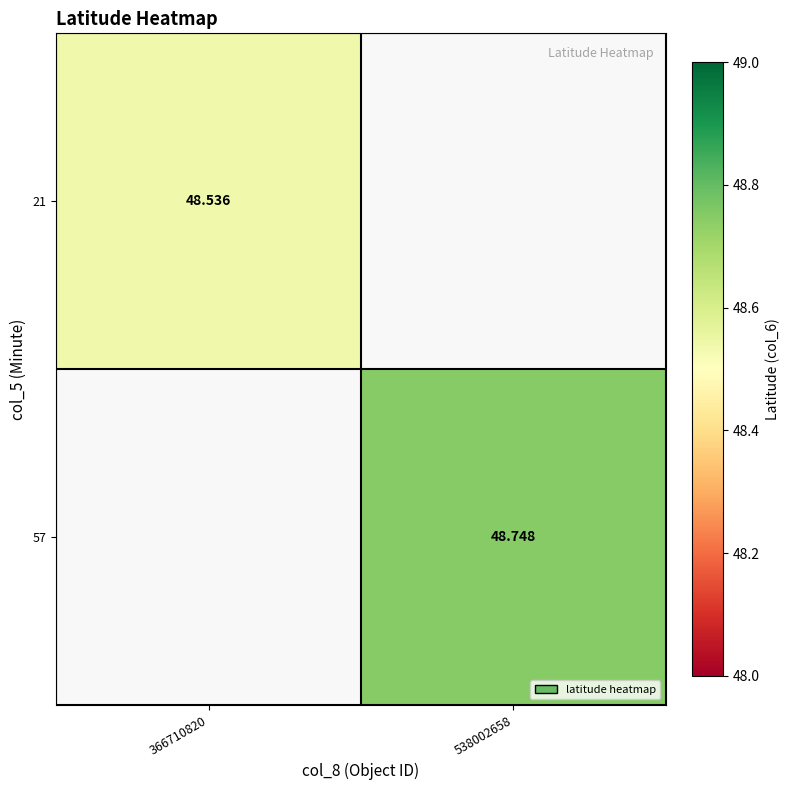

What is the minimum value shown in the chart?

48.5